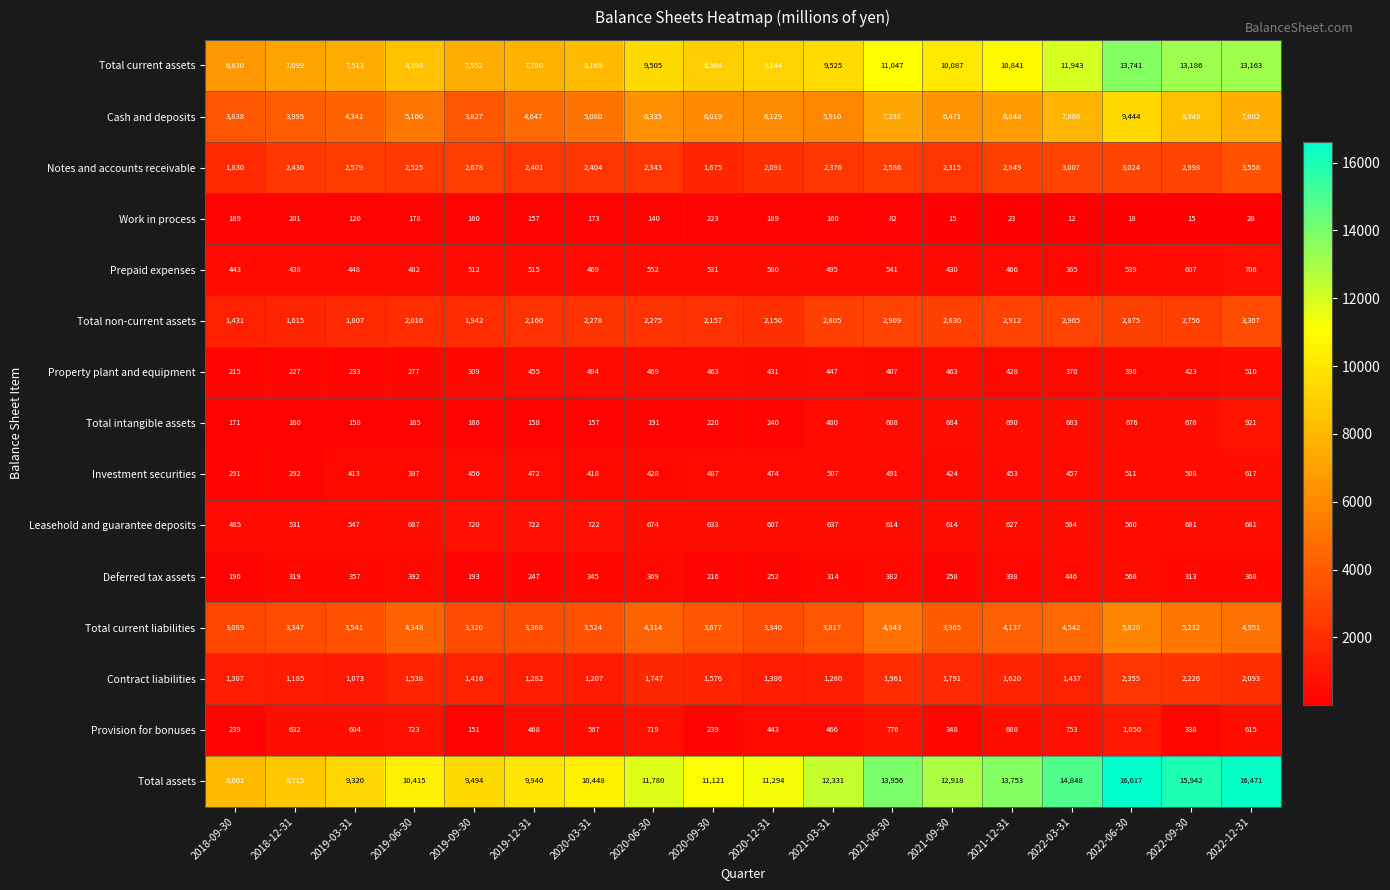

List the labels in order of Total non-current assets value, smallest first.

2018-09-30, 2018-12-31, 2019-03-31, 2019-09-30, 2019-06-30, 2020-12-31, 2020-09-30, 2019-12-31, 2020-06-30, 2020-03-31, 2022-09-30, 2021-03-31, 2021-09-30, 2022-06-30, 2022-03-31, 2021-06-30, 2021-12-31, 2022-12-31